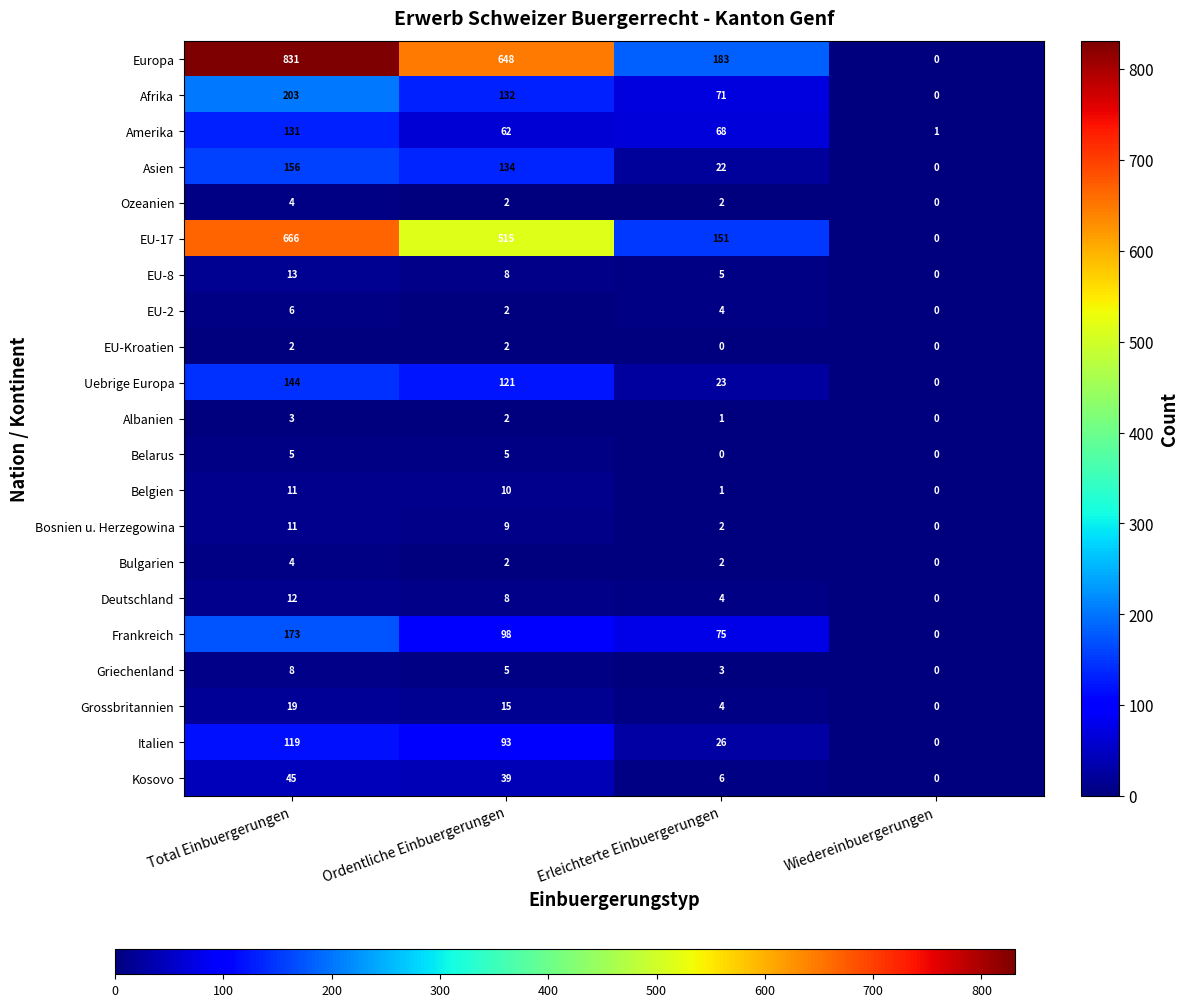

What is the difference between the second highest and minimum values in the Belgien series?

10